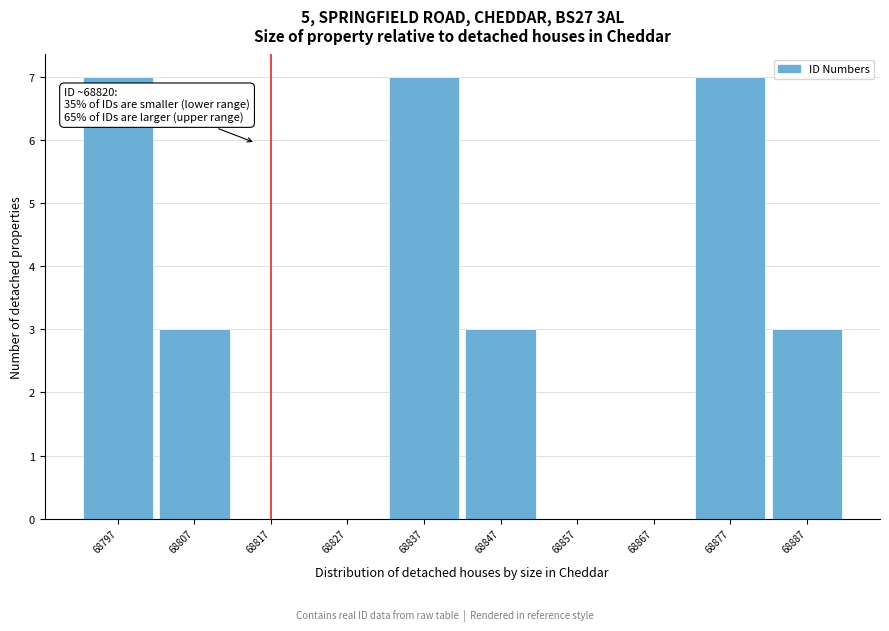

Reading left to right, transcribe all the data shown in this chart.

68797=7	68807=3	68817=0	68827=0	68837=7	68847=3	68857=0	68867=0	68877=7	68887=3